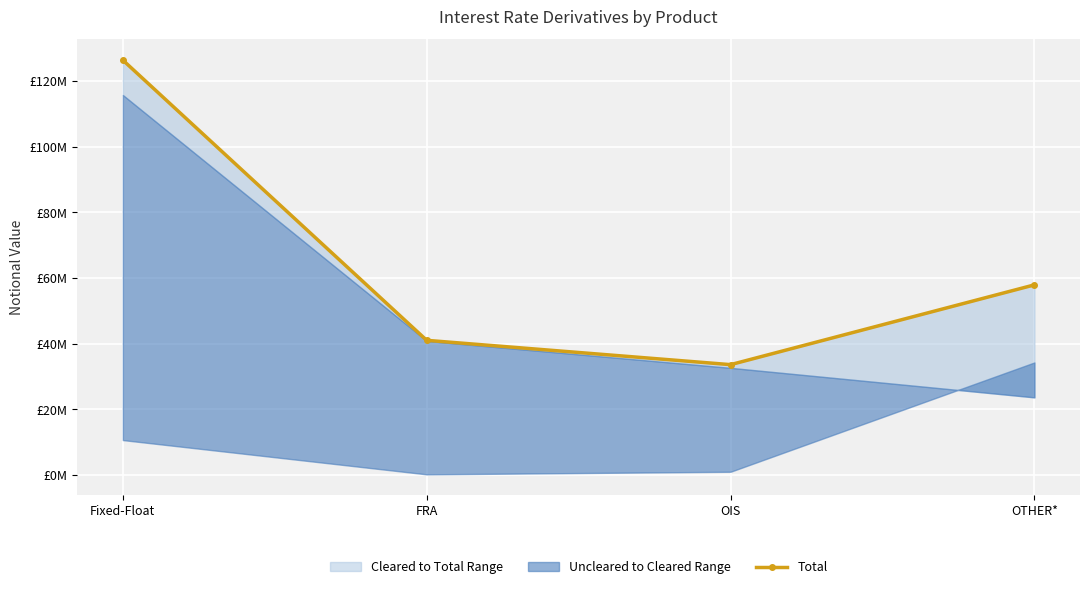

Reading left to right, extract all data points from this chart.

126327940	41002317	33598980	57894128